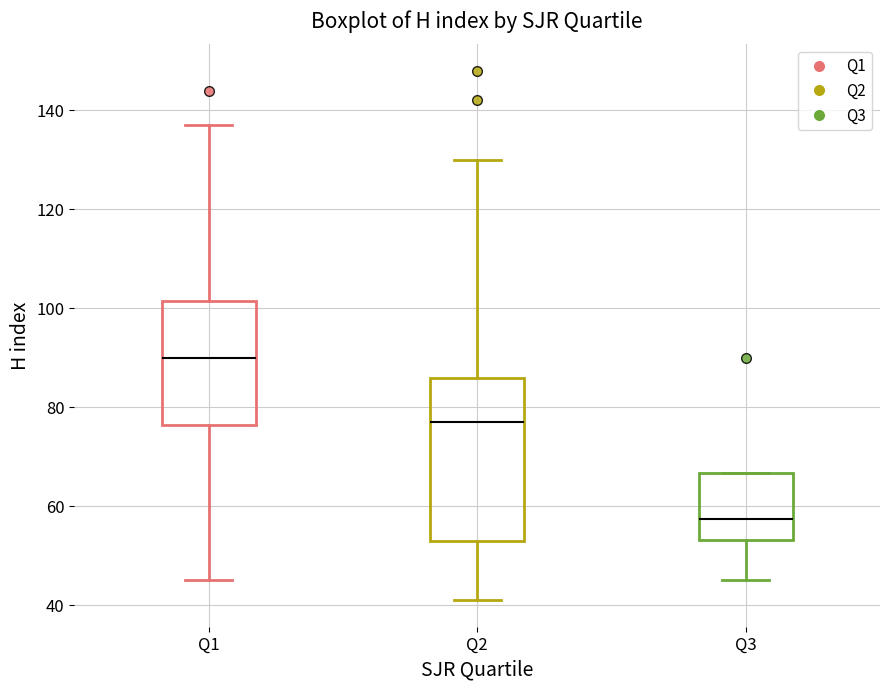

Where does the lower whisker of the box for Q2 end on the y-axis? The values are not printed on the chart, so give them approximately, as read against the axis.

42